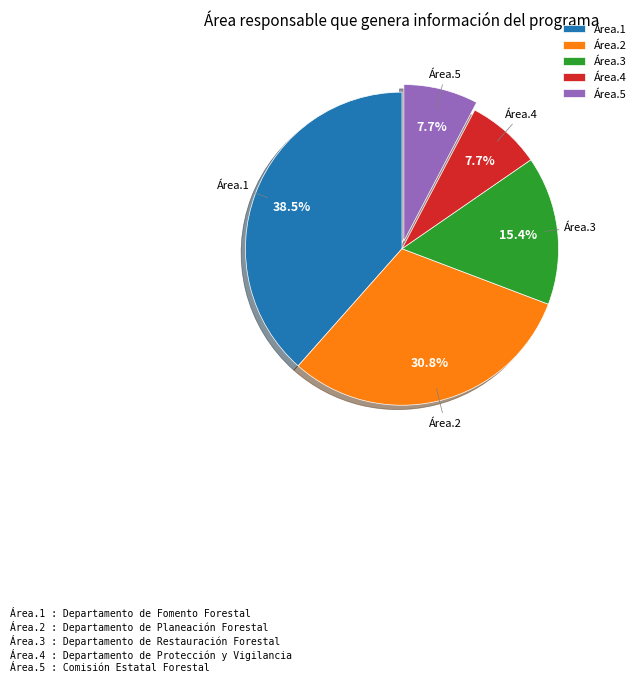

How many slices are in this pie chart?

5